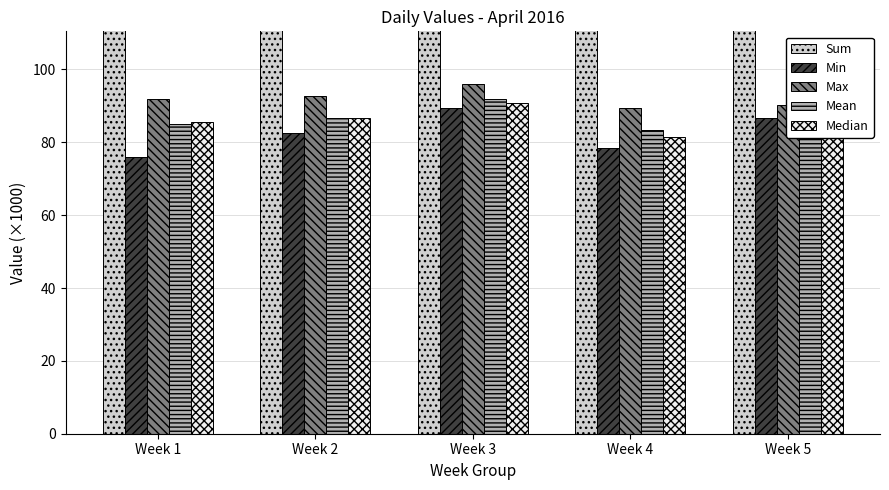

What is the spread (max minus min) of values at Week 3?

553.7